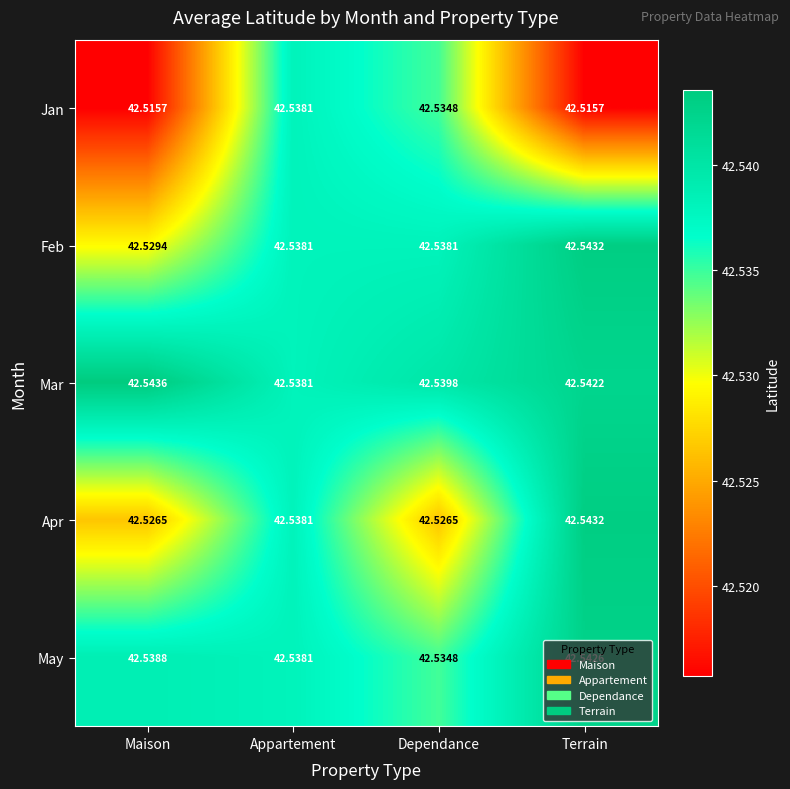

What is the greatest value displayed?

42.5